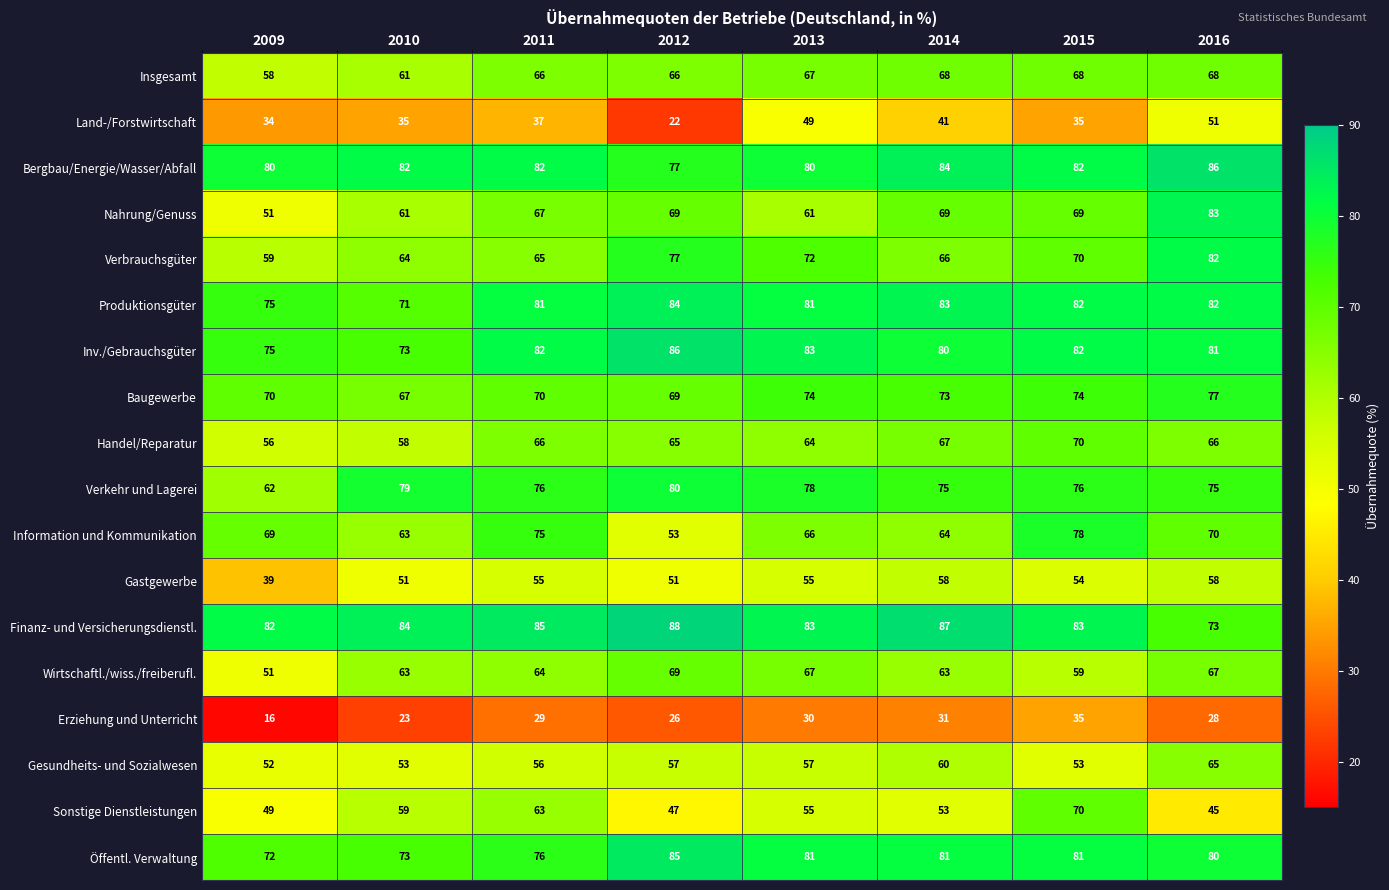

At how many categories does at least one series exceed 60?

8